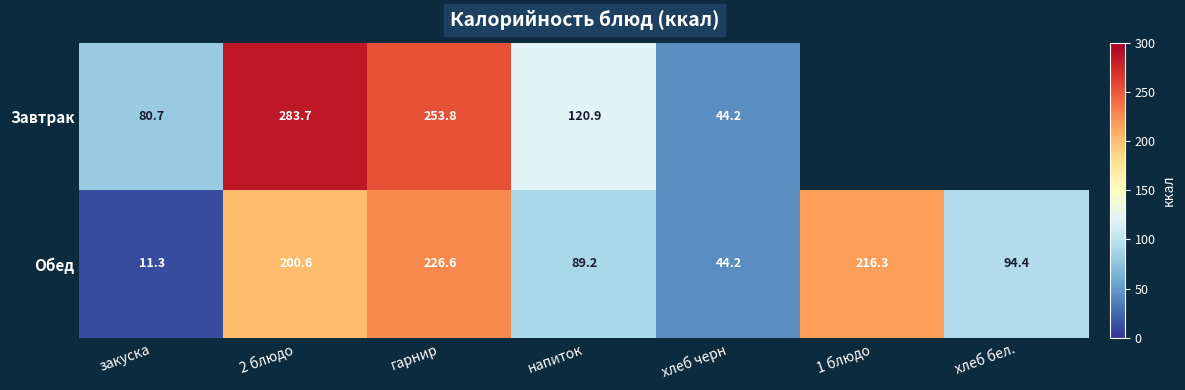

At which category is the sum across all series the highest?

2 блюдо